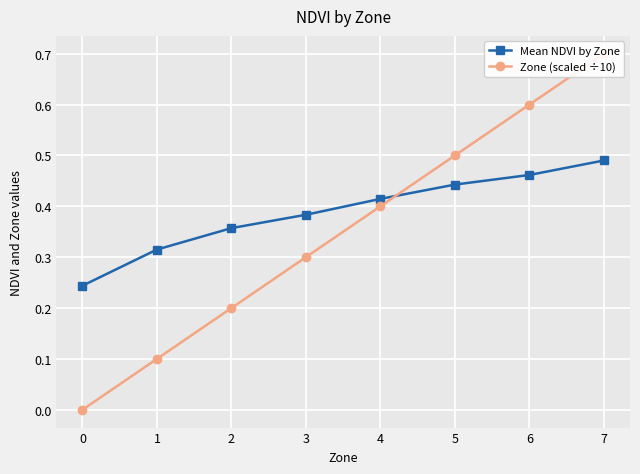

Reading left to right, extract all data points from this chart.

Mean NDVI by Zone: 0=0.2	1=0.3	2=0.4	3=0.4	4=0.4	5=0.4	6=0.5	7=0.5
Zone (scaled ÷10): 0=0.0	1=0.1	2=0.2	3=0.3	4=0.4	5=0.5	6=0.6	7=0.7